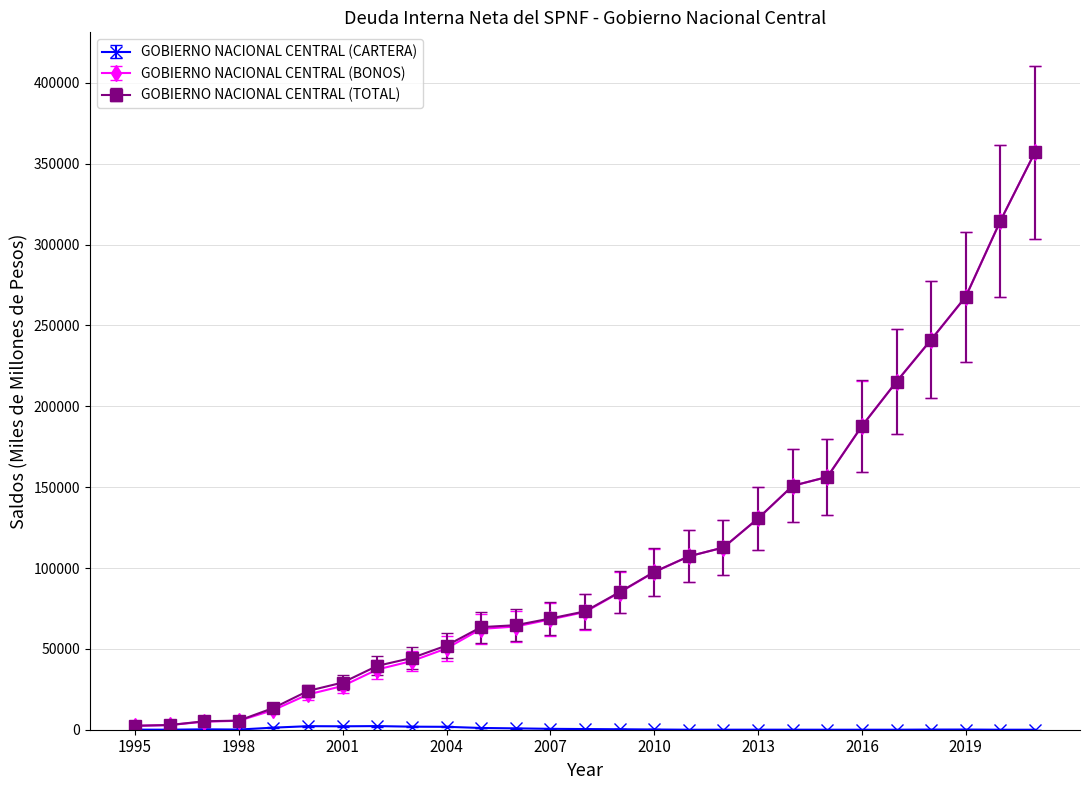

What is the value of the GOBIERNO NACIONAL CENTRAL (BONOS) point at the 23rd from the left?

215262.0